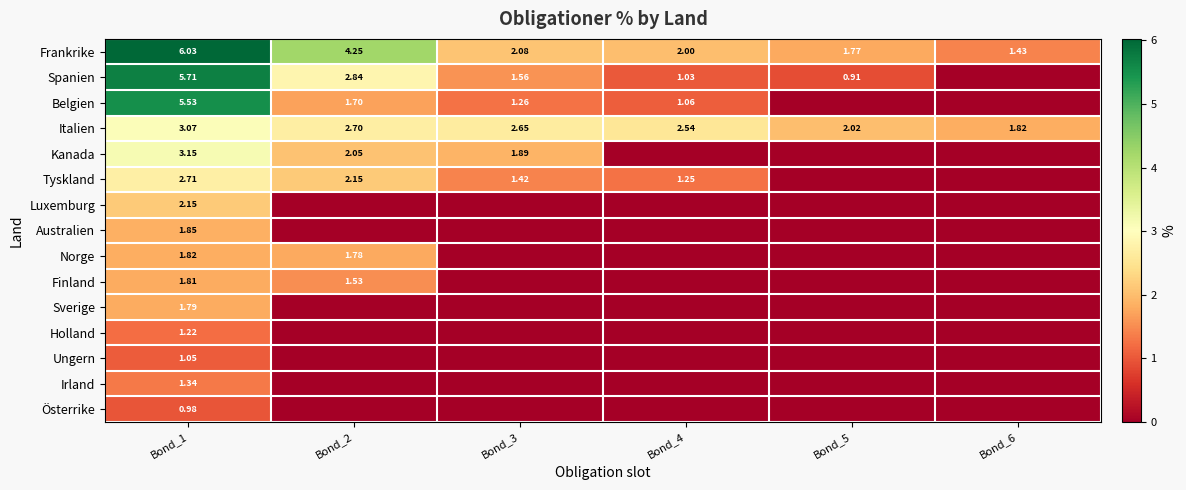

What is the difference between the second highest and minimum values in the Frankrike series?

2.8